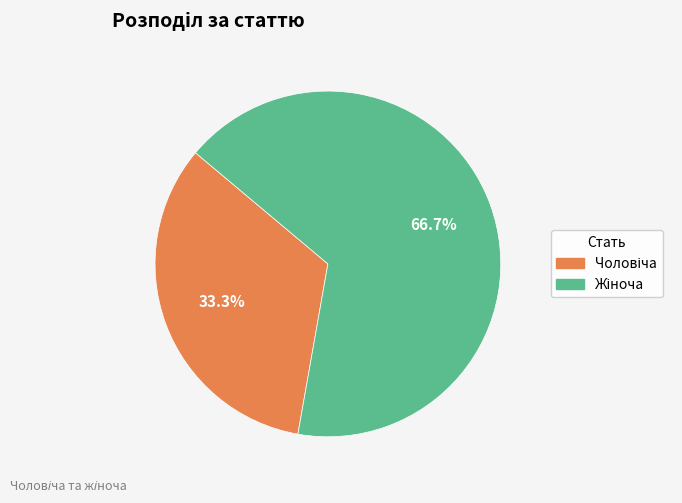

Is there any slice that represents more than half of the pie?

Yes